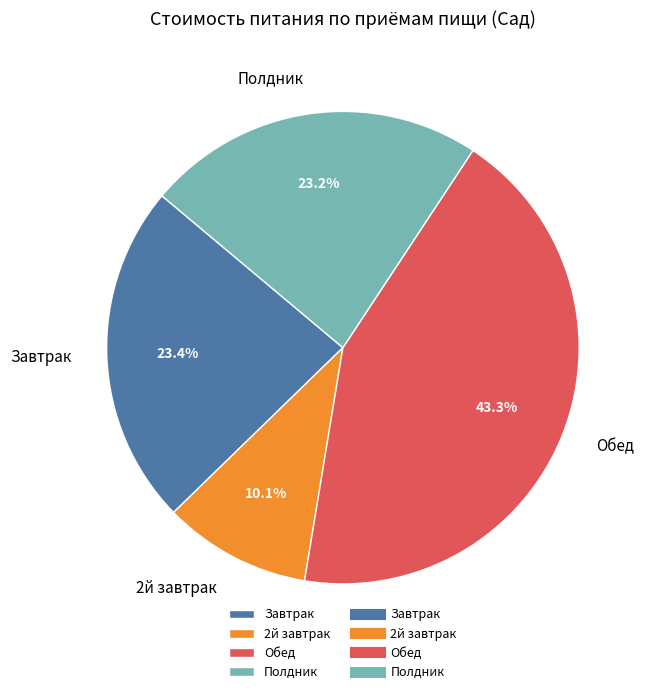

To the nearest percent, what is the difference between the largest and smallest slice percentages?

33%